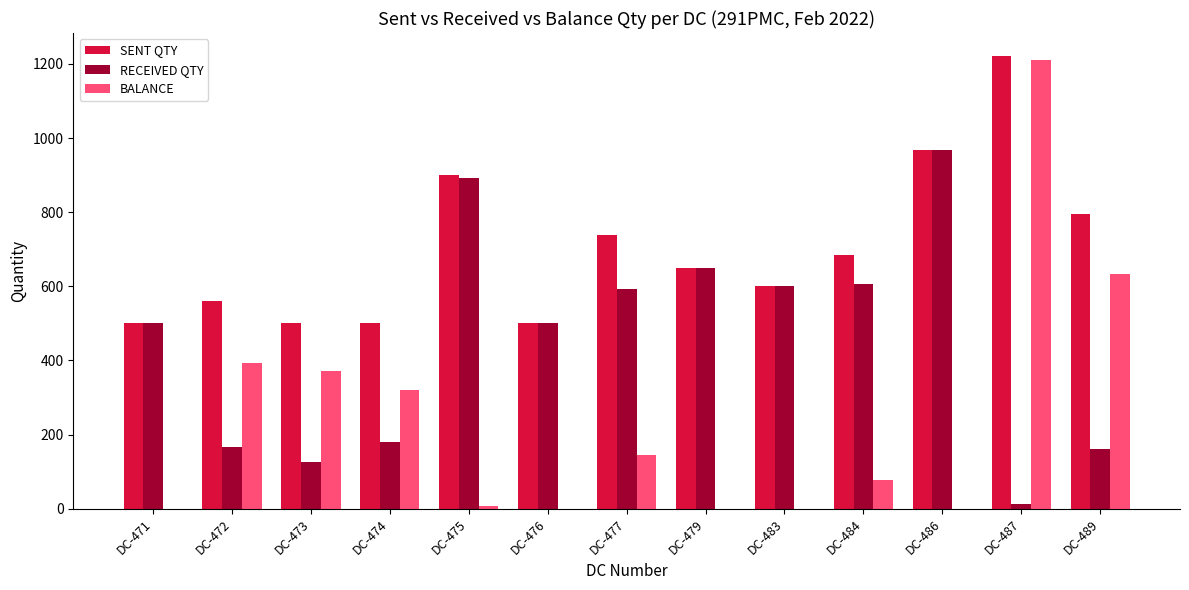

The value of BALANCE at DC-489 is 633. True or false?

True